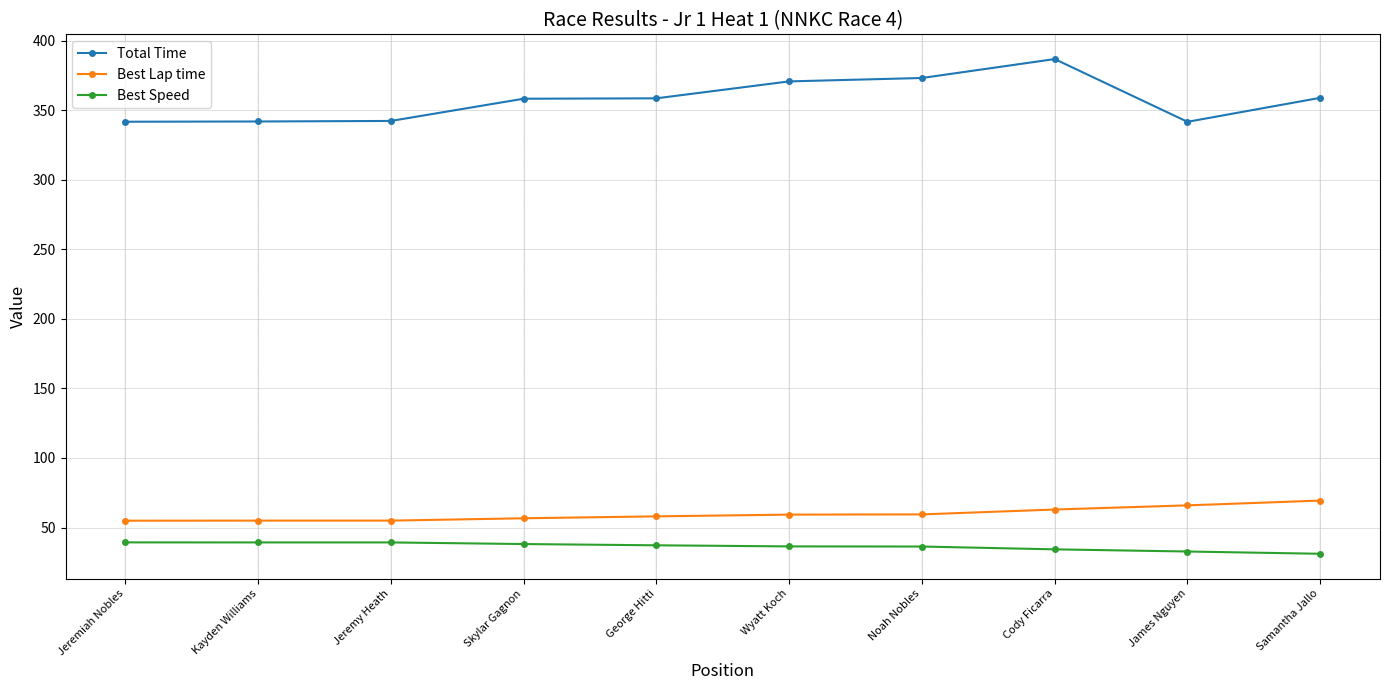

What is the label of the 10th point from the right?

Jeremiah Nobles